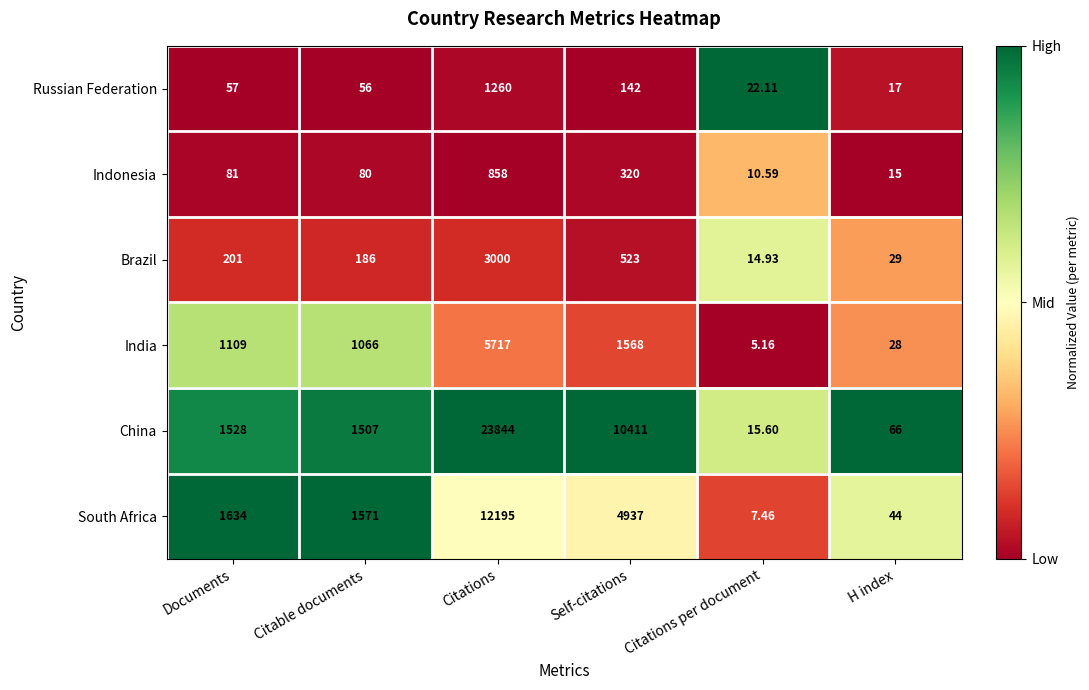

At which category does the chart reach its peak across all series?

Citations